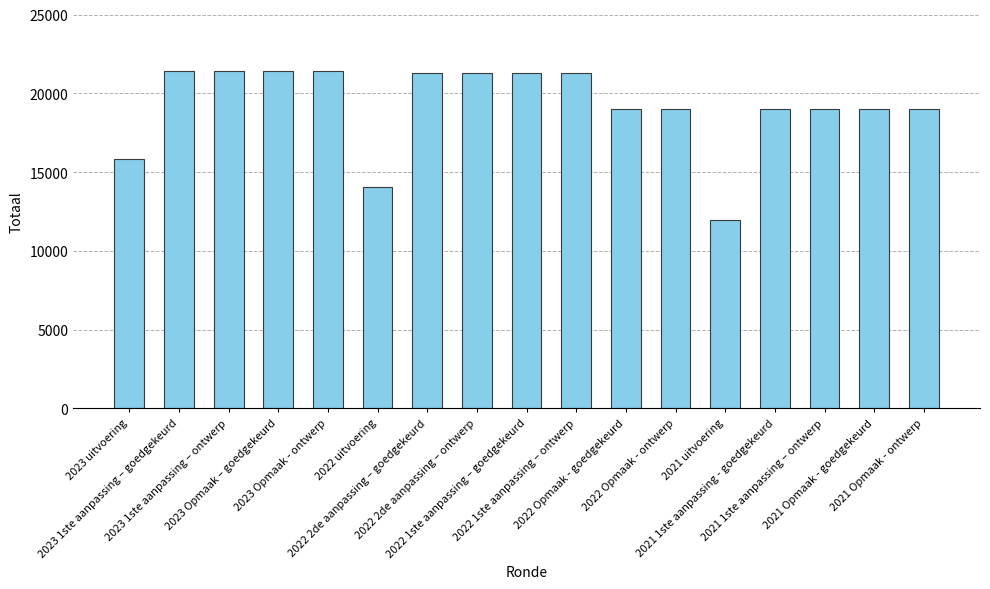

How many bars are there in total?

17